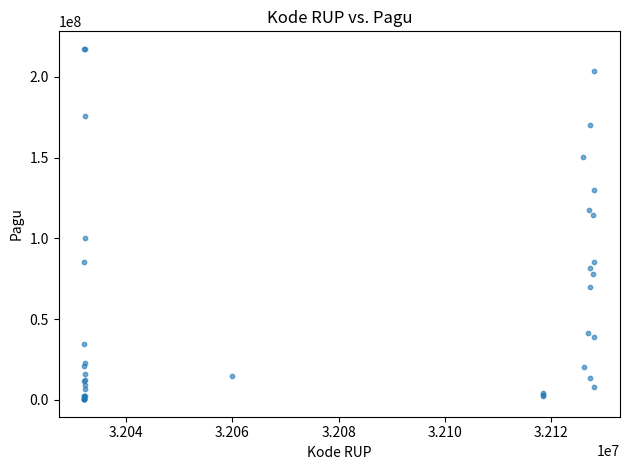

What Y value in the scatter plot is closest to 108830000?

114296000